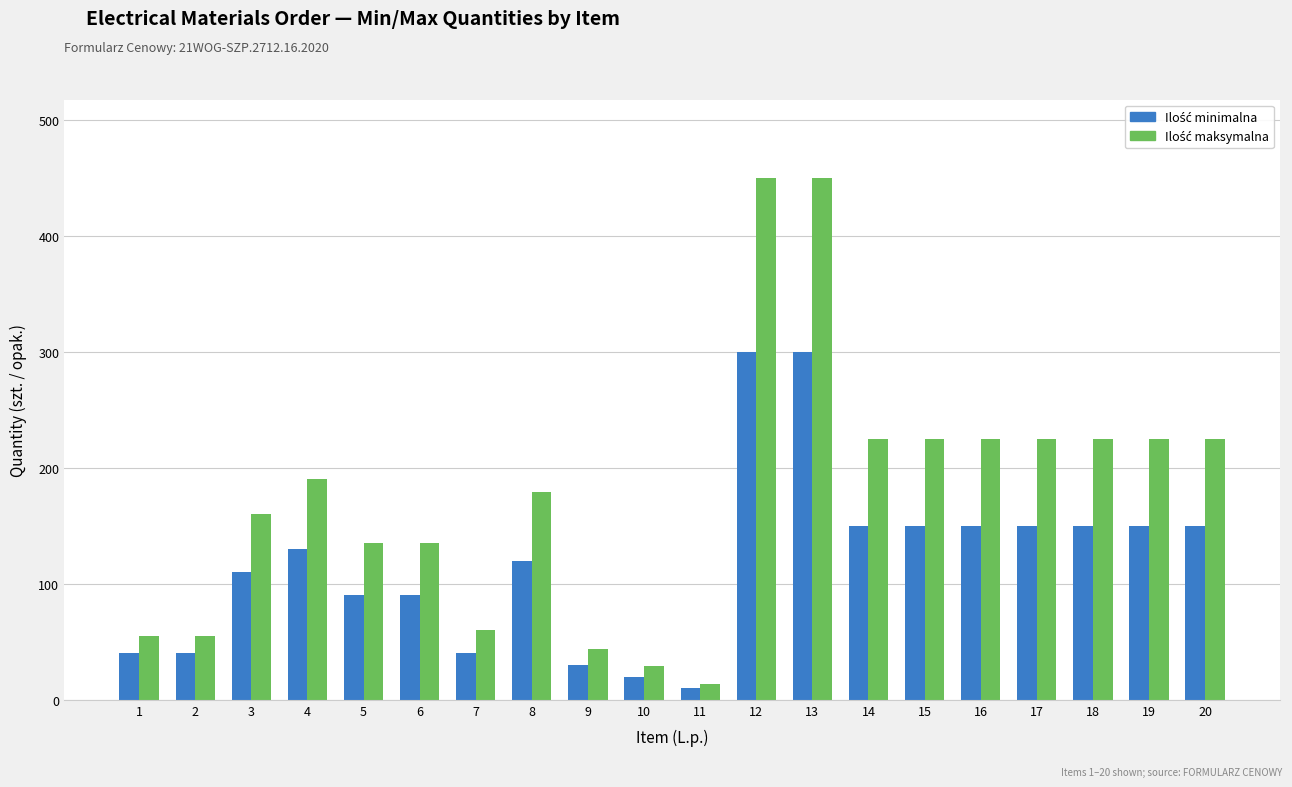

How many bars are there in each group?

2